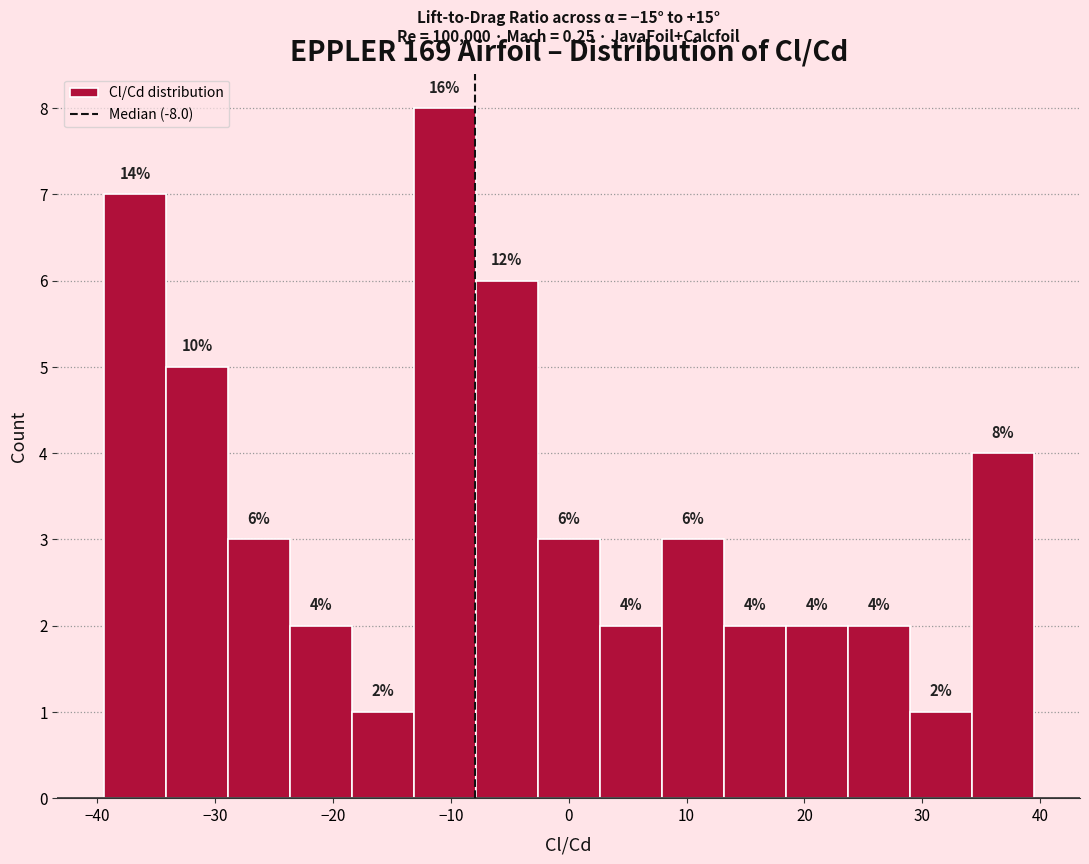

Which range on the x-axis has the tallest bar?

-13 to -8